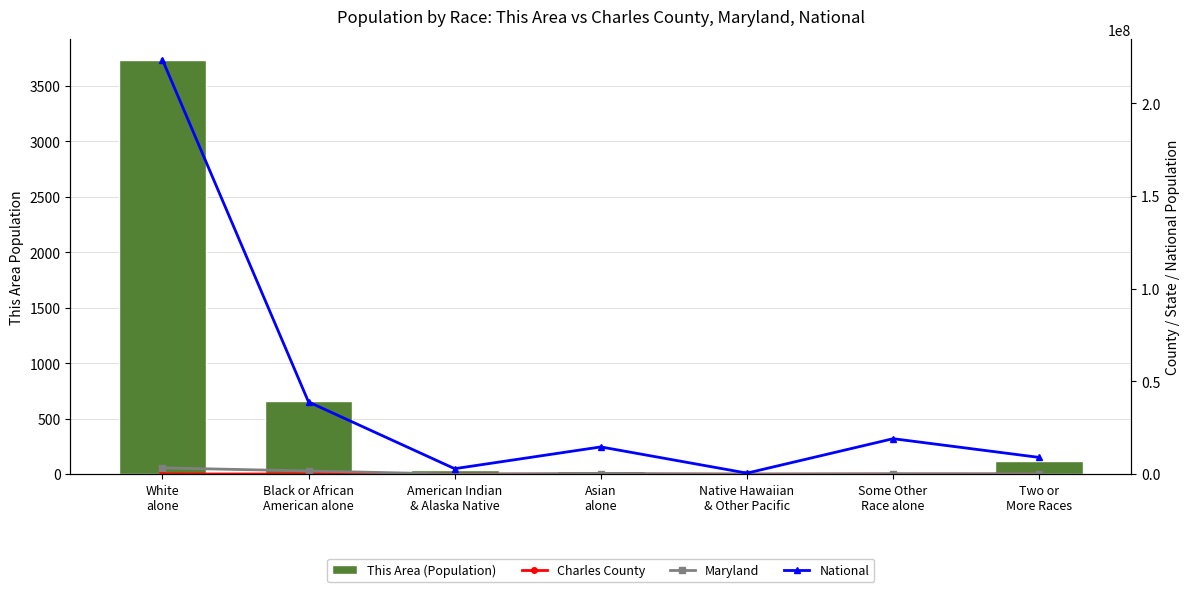

What is the label of the 6th bar from the left?

Some Other
Race alone